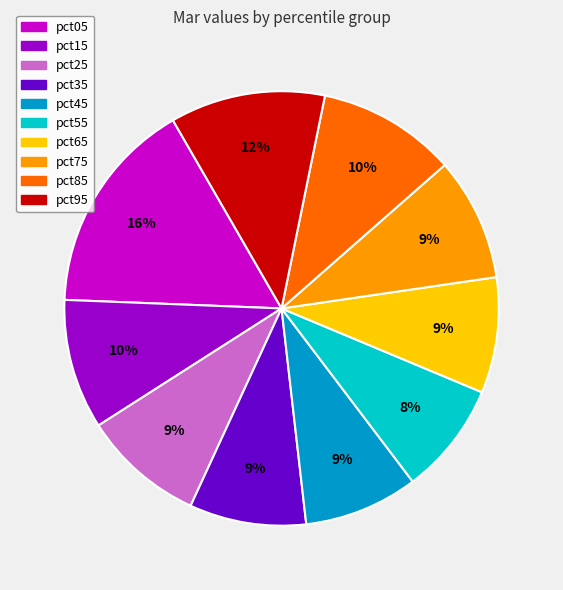

Is there a majority slice in this chart?

No